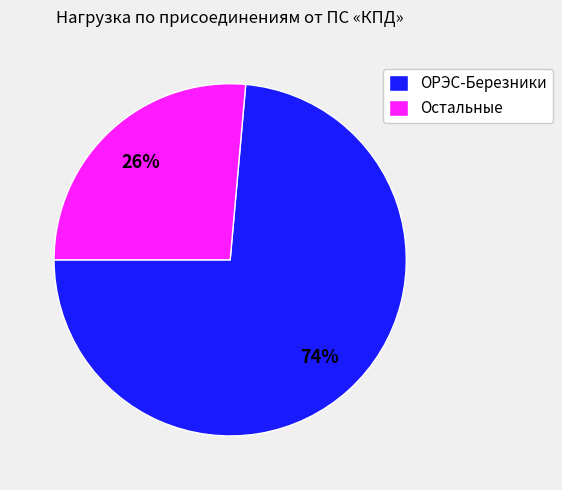

How many segments does this pie chart have?

2